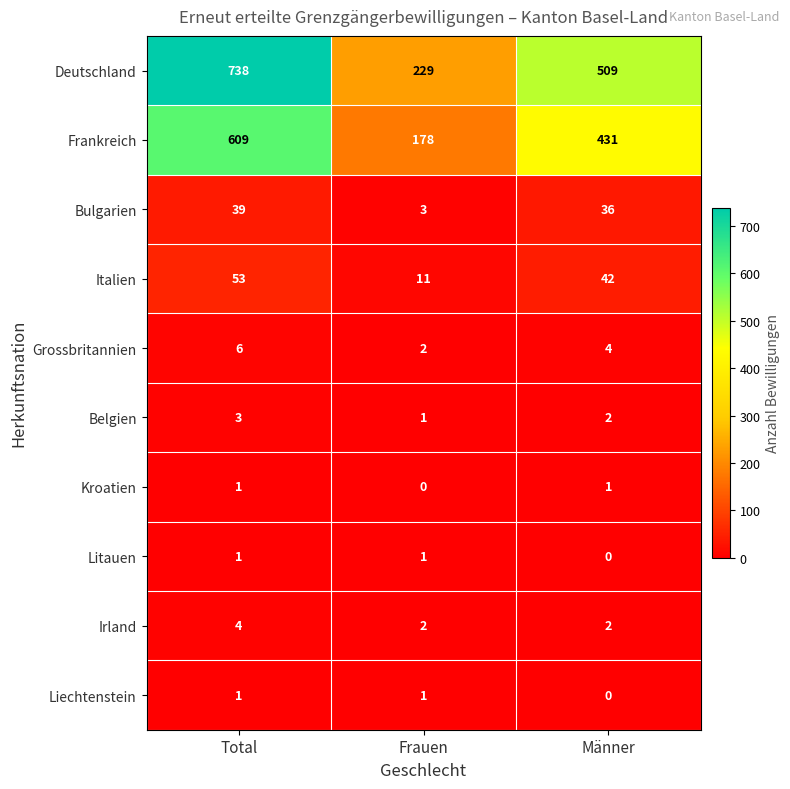

Reading left to right, what are all the values shown in this chart?

Deutschland: Total=738	Frauen=229	Männer=509
Frankreich: Total=609	Frauen=178	Männer=431
Bulgarien: Total=39	Frauen=3	Männer=36
Italien: Total=53	Frauen=11	Männer=42
Grossbritannien: Total=6	Frauen=2	Männer=4
Belgien: Total=3	Frauen=1	Männer=2
Kroatien: Total=1	Frauen=0	Männer=1
Litauen: Total=1	Frauen=1	Männer=0
Irland: Total=4	Frauen=2	Männer=2
Liechtenstein: Total=1	Frauen=1	Männer=0